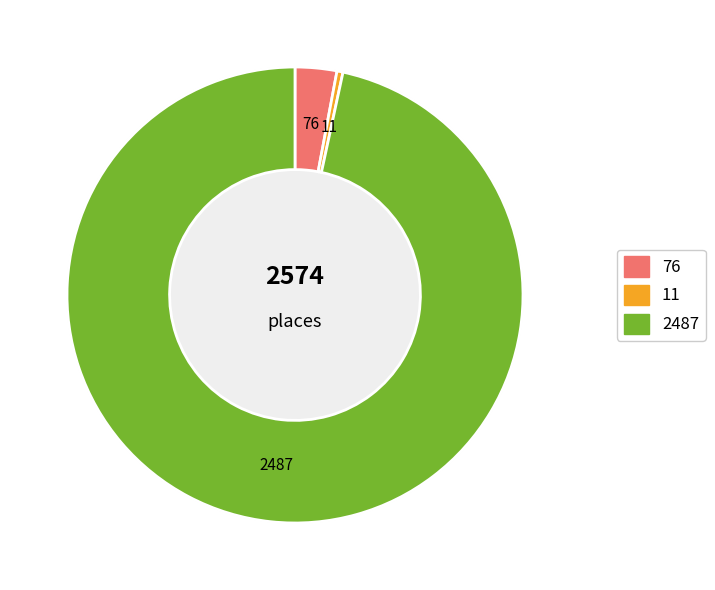

How much of the chart is everything except MIDLAND PRIVATE HOTEL?

3.4%